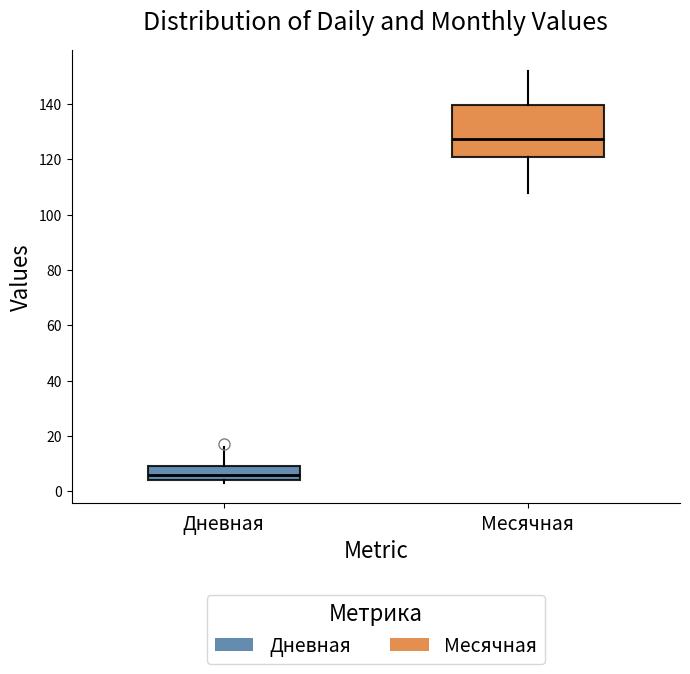

Which box's median line is the lowest?

Дневная